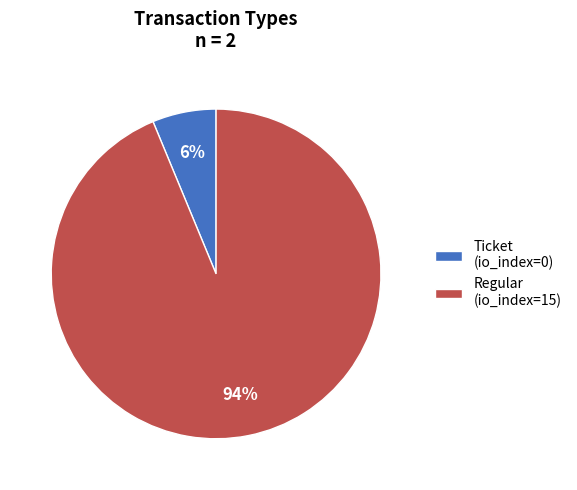

To the nearest percent, what is the combined percentage of Regular (io_index=15) and Ticket (io_index=0)?

100%